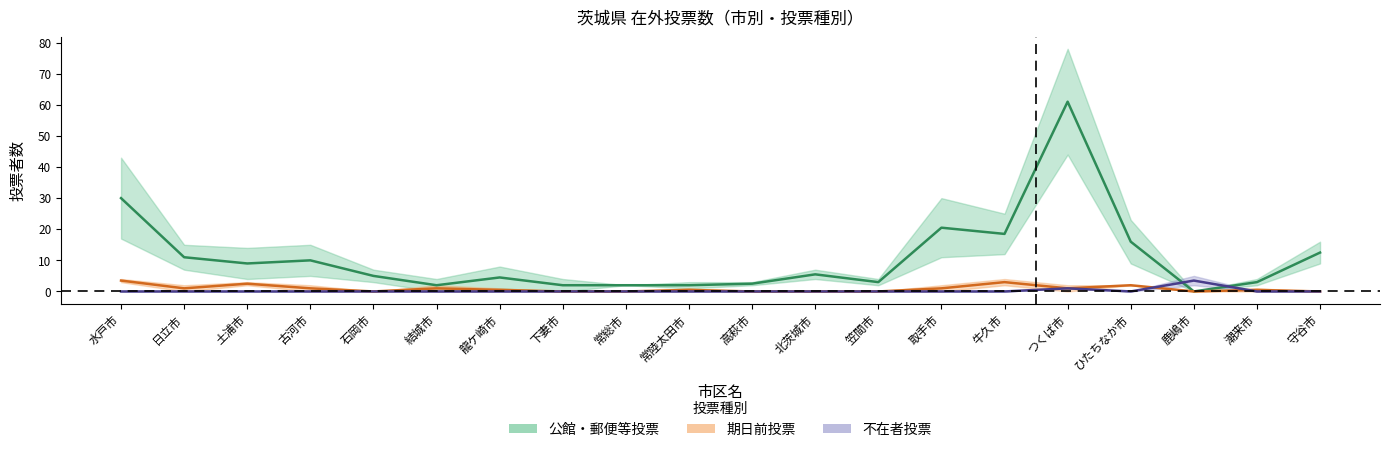

Between 鹿嶋市 and 高萩市, which is larger?

高萩市